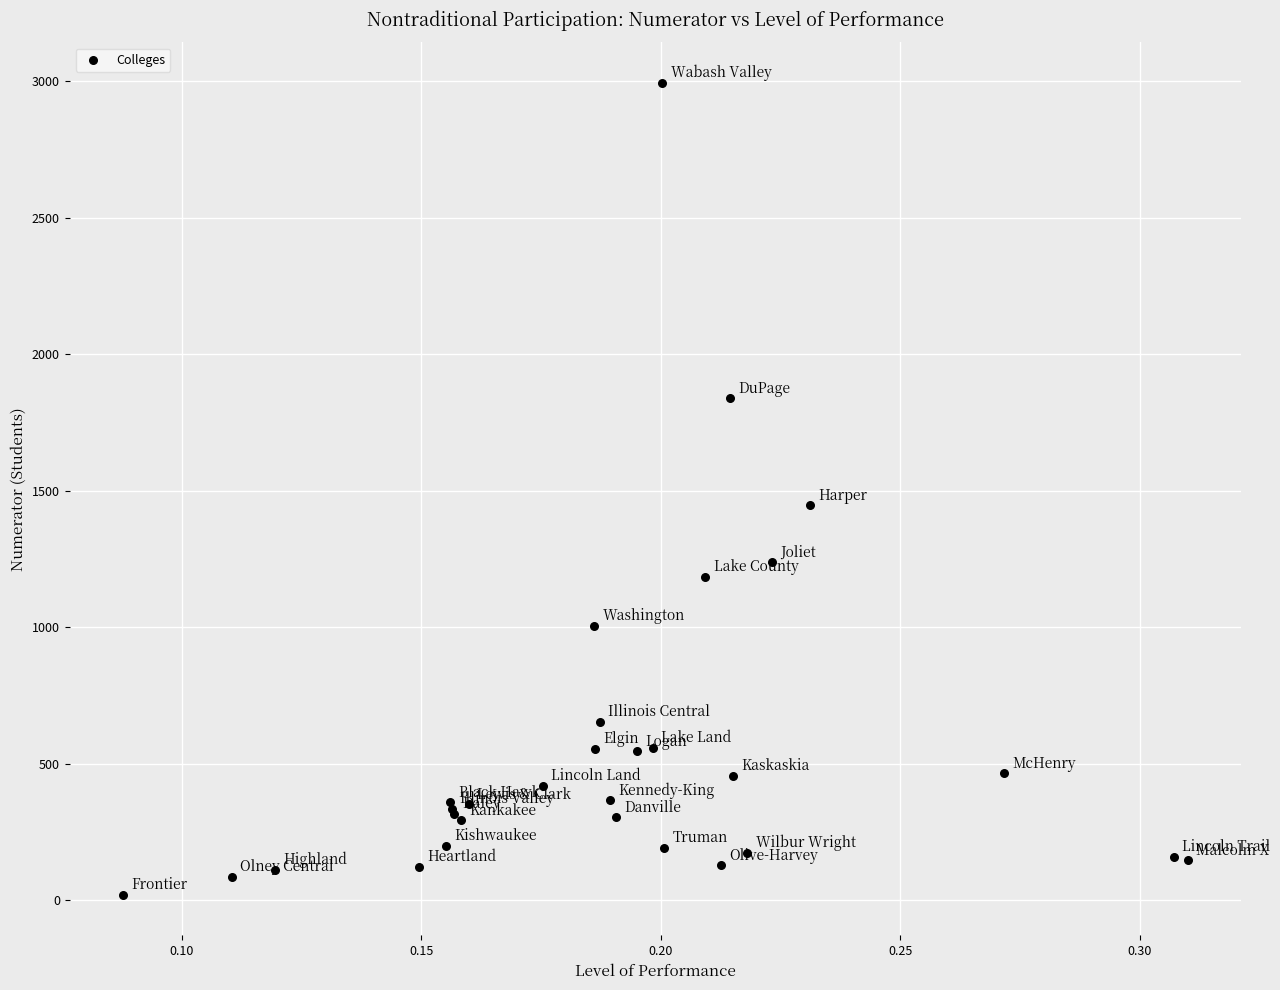

What Y value in the scatter plot is closest to 1507?

1447